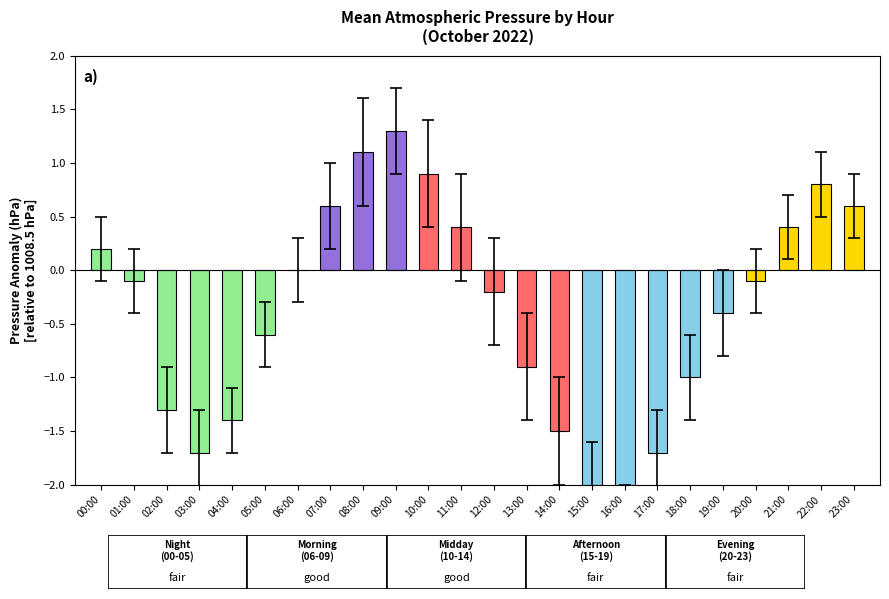

Rank the categories by value from lowest to highest.

16:00, 15:00, 03:00, 17:00, 14:00, 04:00, 02:00, 18:00, 13:00, 05:00, 19:00, 12:00, 01:00, 20:00, 06:00, 00:00, 11:00, 21:00, 07:00, 23:00, 22:00, 10:00, 08:00, 09:00